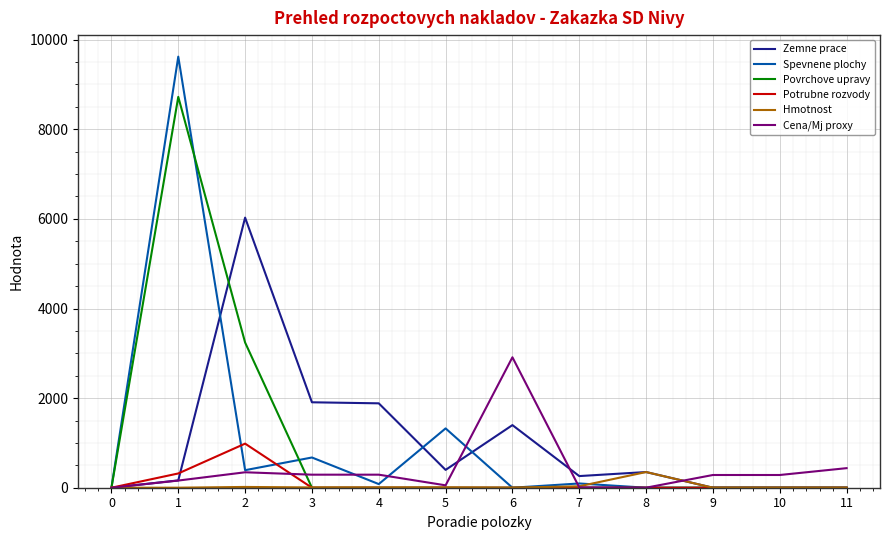

Which series has the largest range (max minus min)?

Spevnene plochy